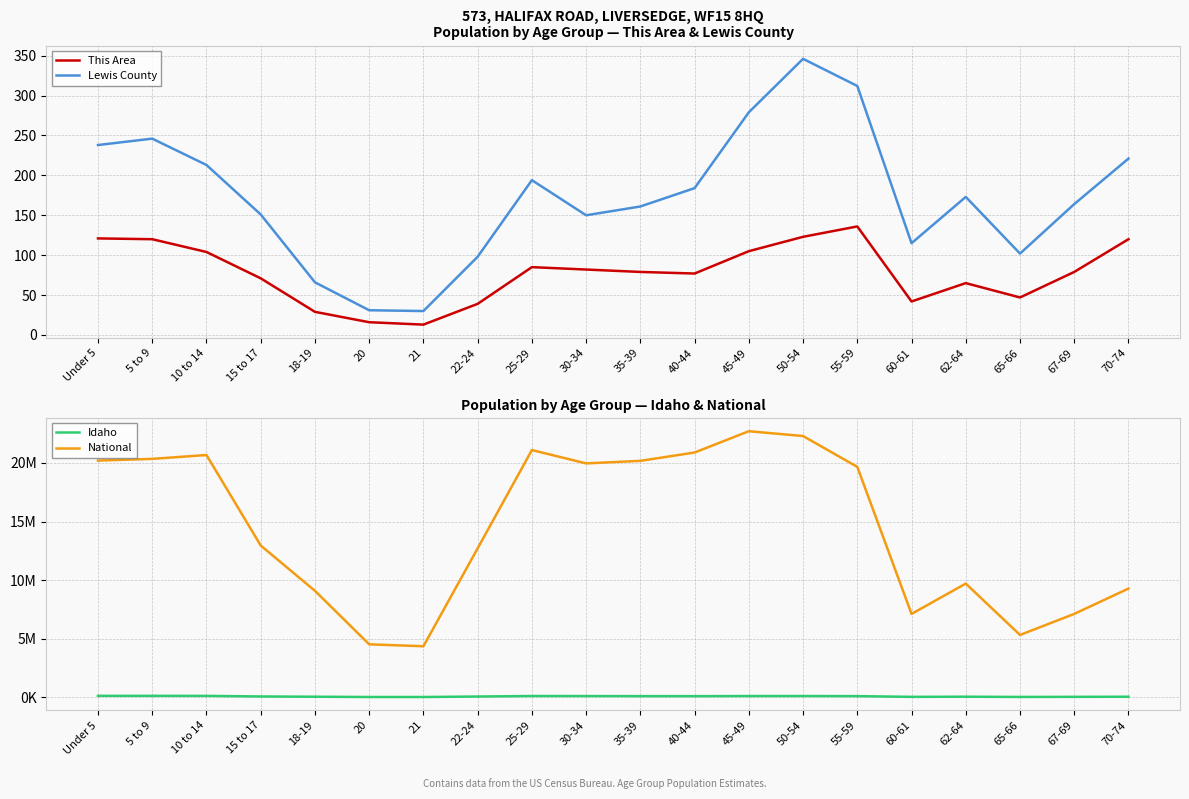

At how many categories does at least one series exceed 3774929?

20